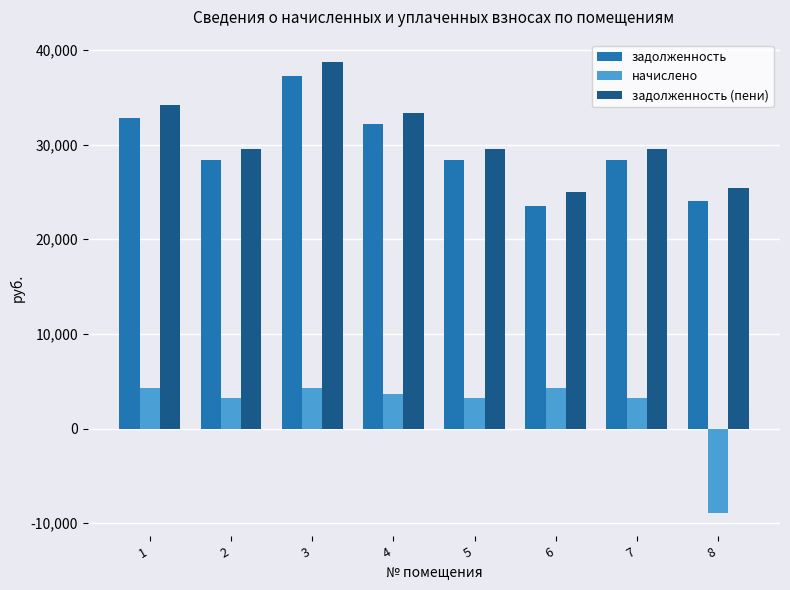

At which category is the sum across all series the highest?

3